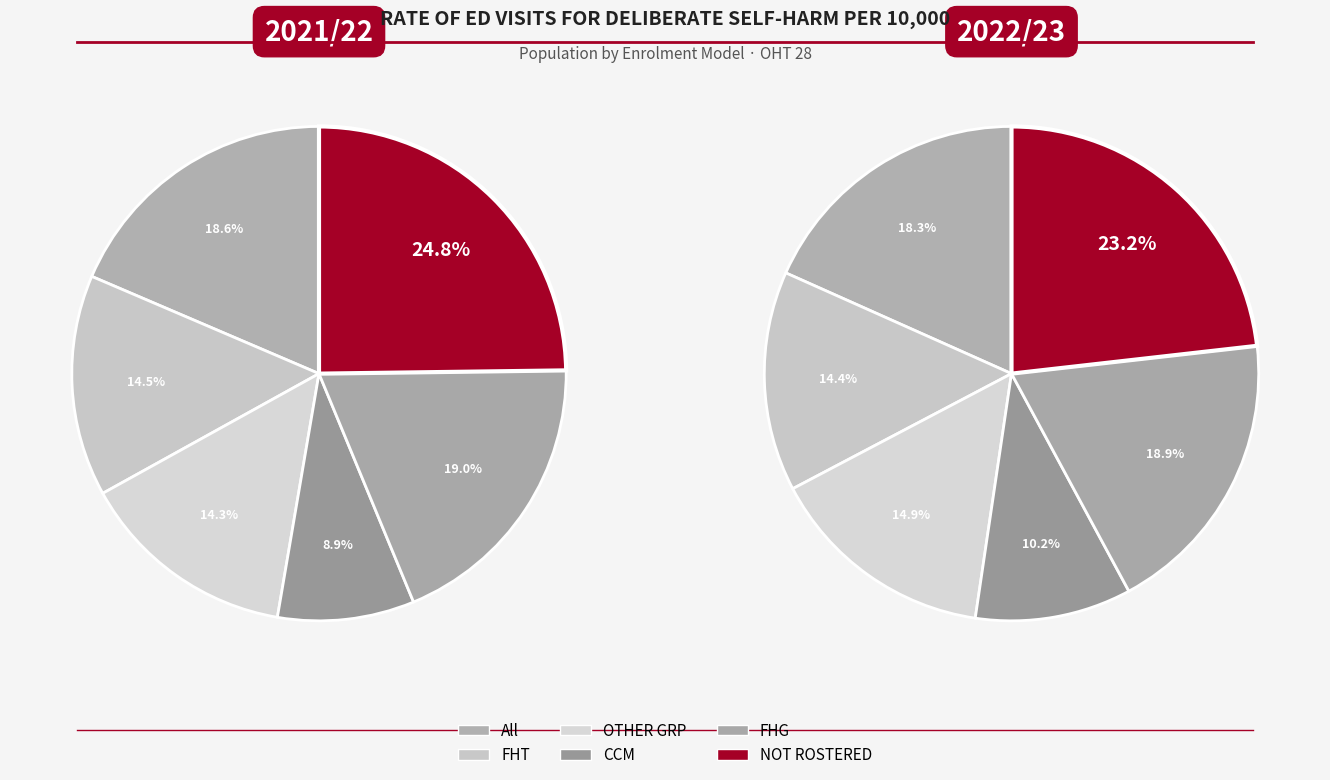

How many slices are in this pie chart?

6